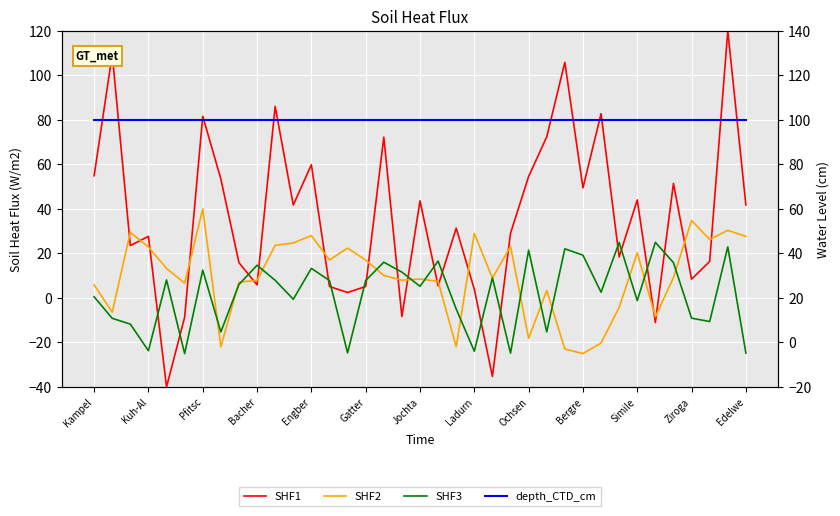

Does the chart display data point markers on the line(s)?

No